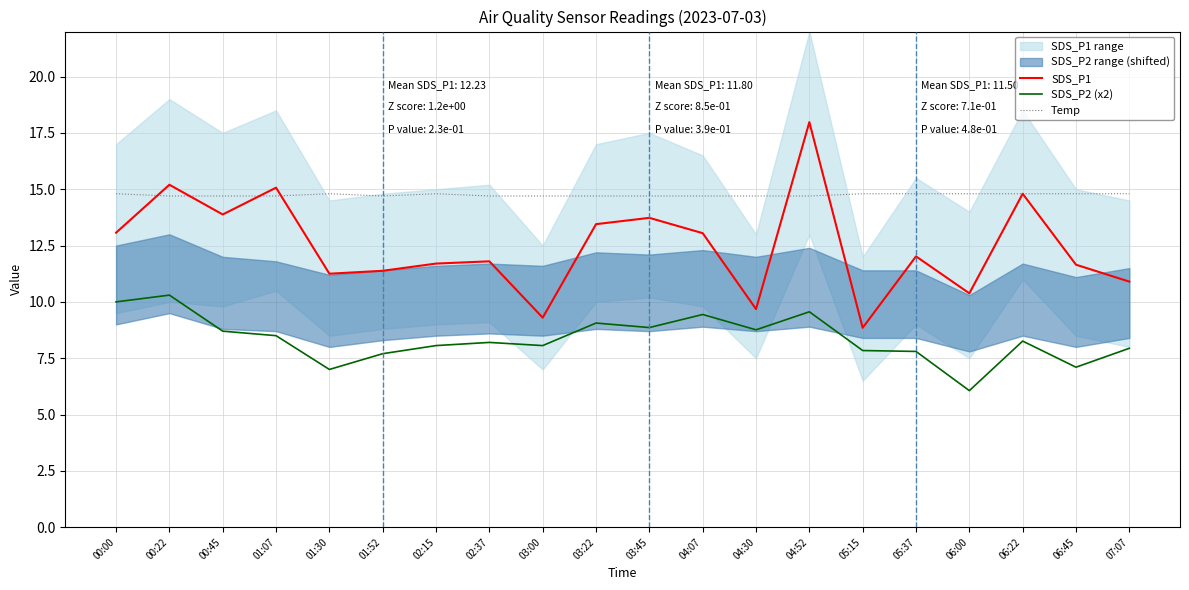

Rank the series at 04:07 from highest to lowest value.

Temp, SDS_P1, SDS_P2 (x2)